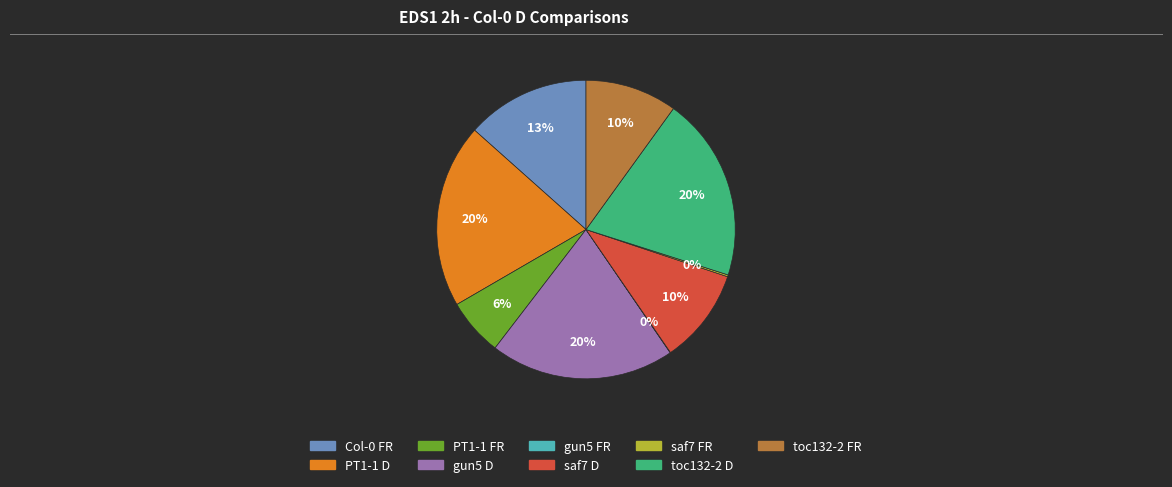

To the nearest percent, what is the difference between the largest and smallest slice percentages?

20%